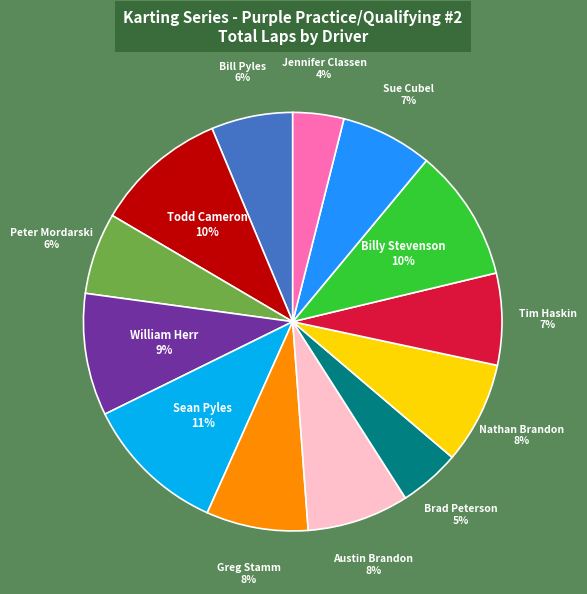

Count the number of slices in the pie.

13